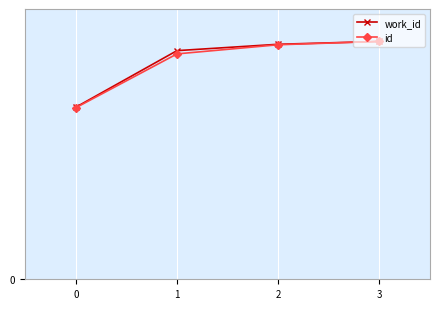

List the labels in order of work_id value, smallest first.

0, 1, 2, 3